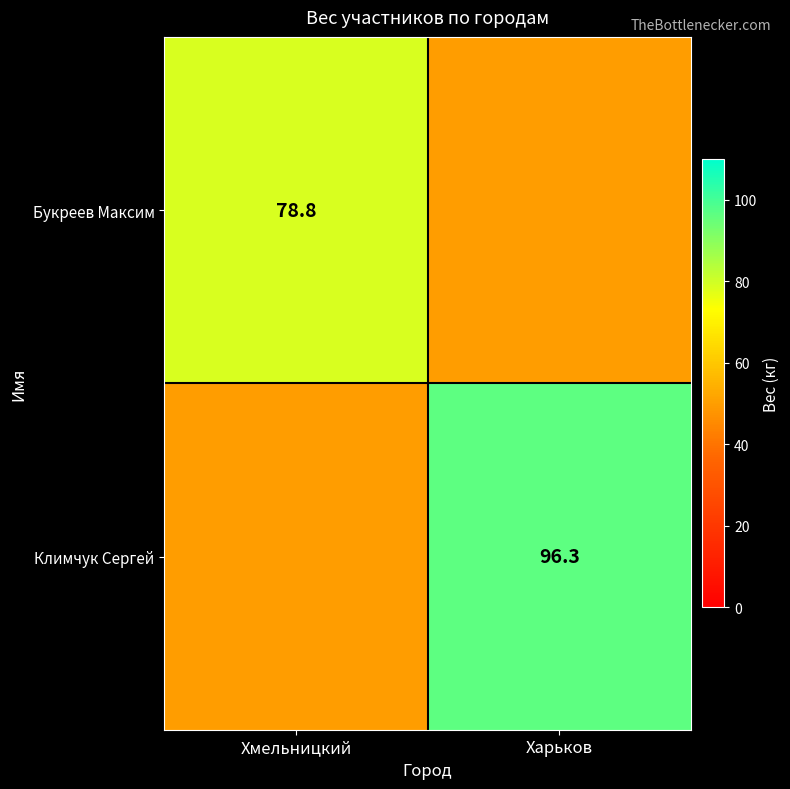

Is it true that Климчук Сергей equals 55.2 at Харьков?

False